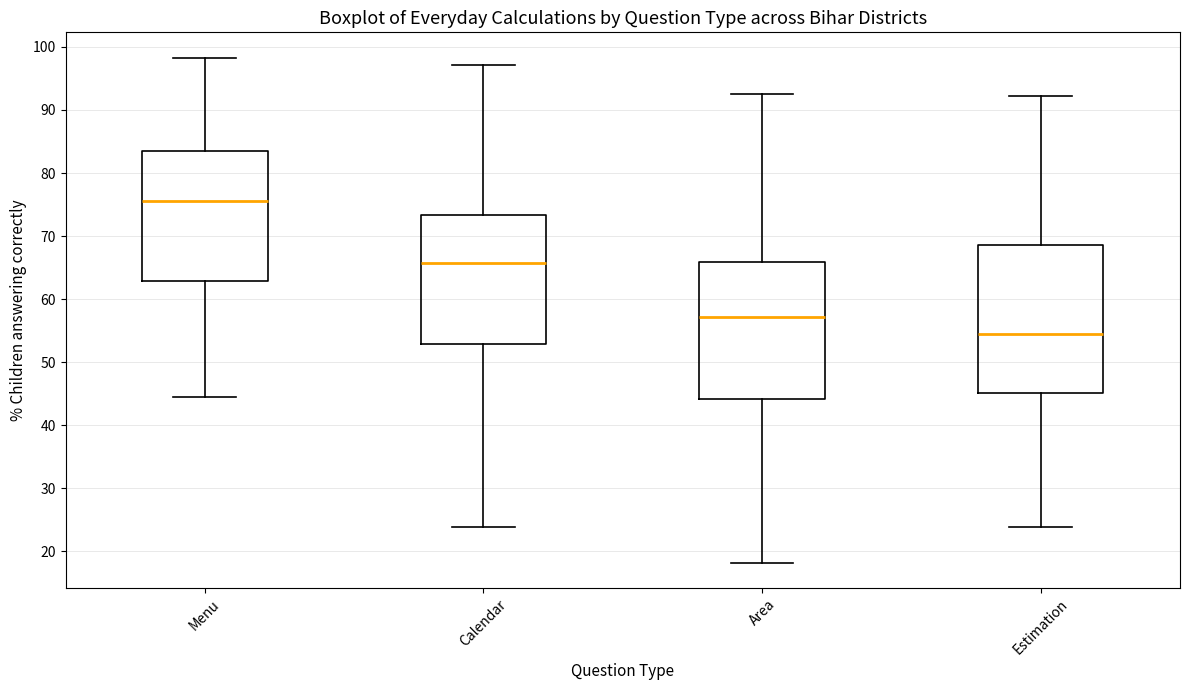

Reading left to right, transcribe this box plot: for each box, give where its median line is, the range the box spans, and where its two whiskers end, as read against the y-axis. The values are not printed on the chart, so give them approximately, as read against the axis.

Menu: median 76, box 63 to 84, whiskers 45 to 98
Calendar: median 66, box 53 to 73, whiskers 24 to 97
Area: median 57, box 44 to 66, whiskers 18 to 93
Estimation: median 54, box 45 to 69, whiskers 24 to 92